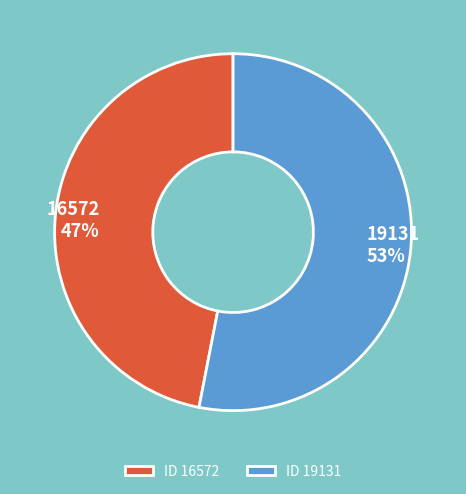

Is 19131 the majority of the pie?

Yes